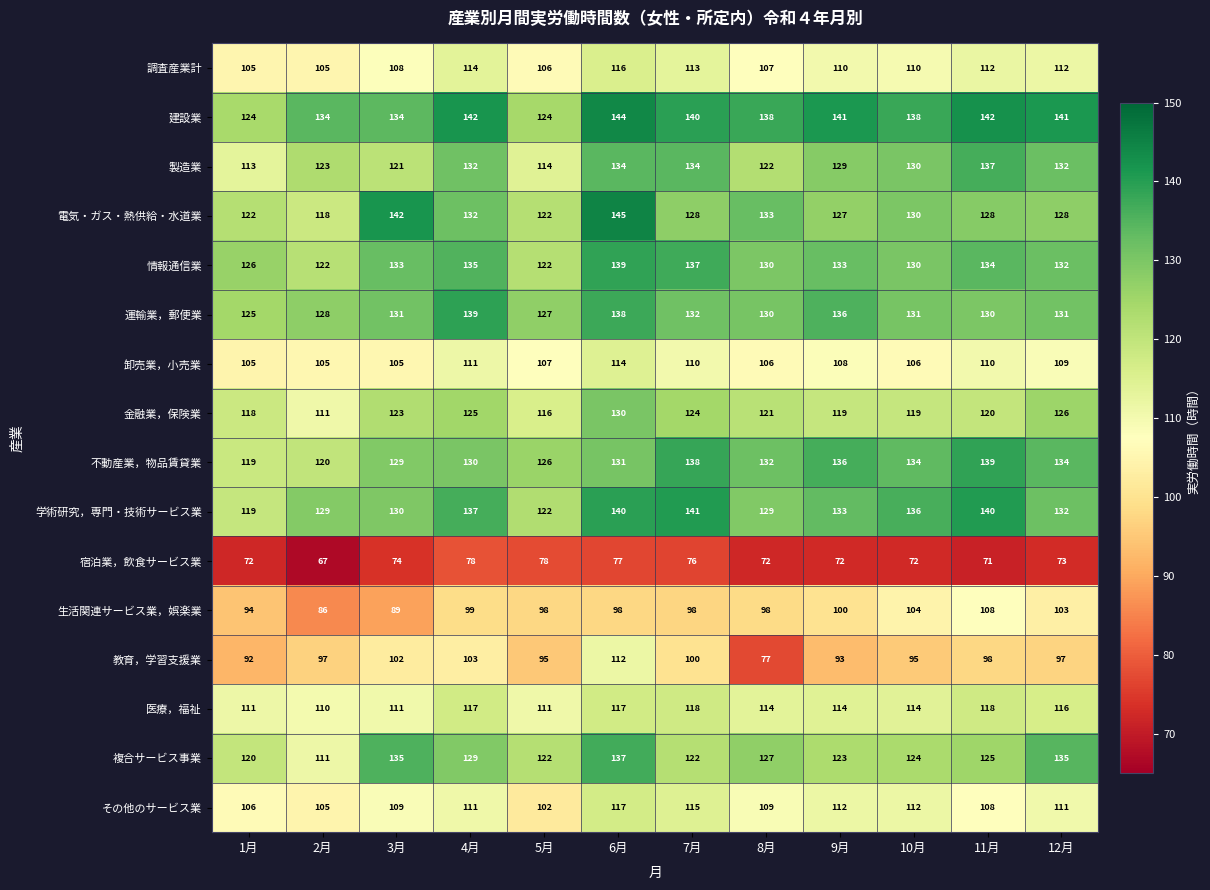

What is the maximum value shown in the chart?

145